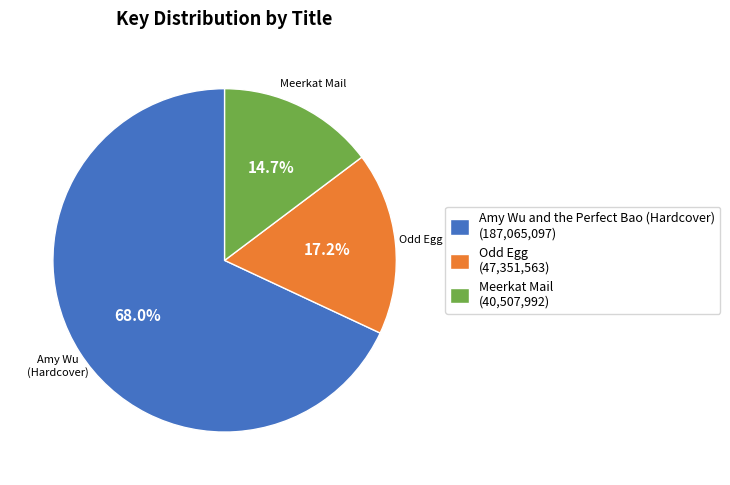

To the nearest percent, what percentage of the pie is Amy Wu and the Perfect Bao (Hardcover)?

68%